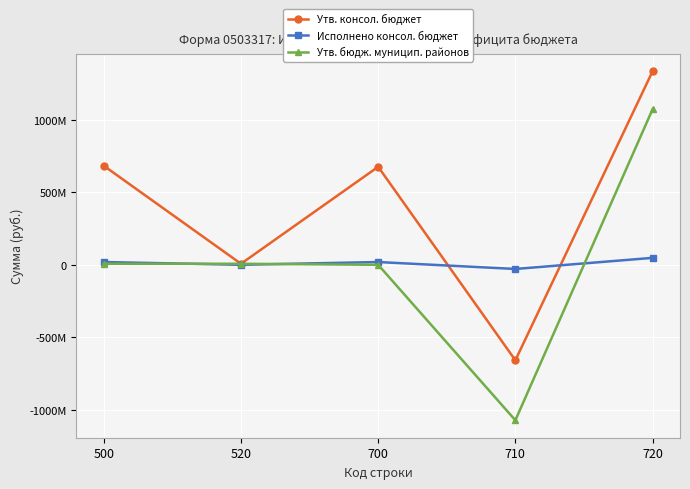

Is the value of Утв. бюдж. муницип. районов at 720 greater than the value of Утв. консол. бюджет at 710?

Yes